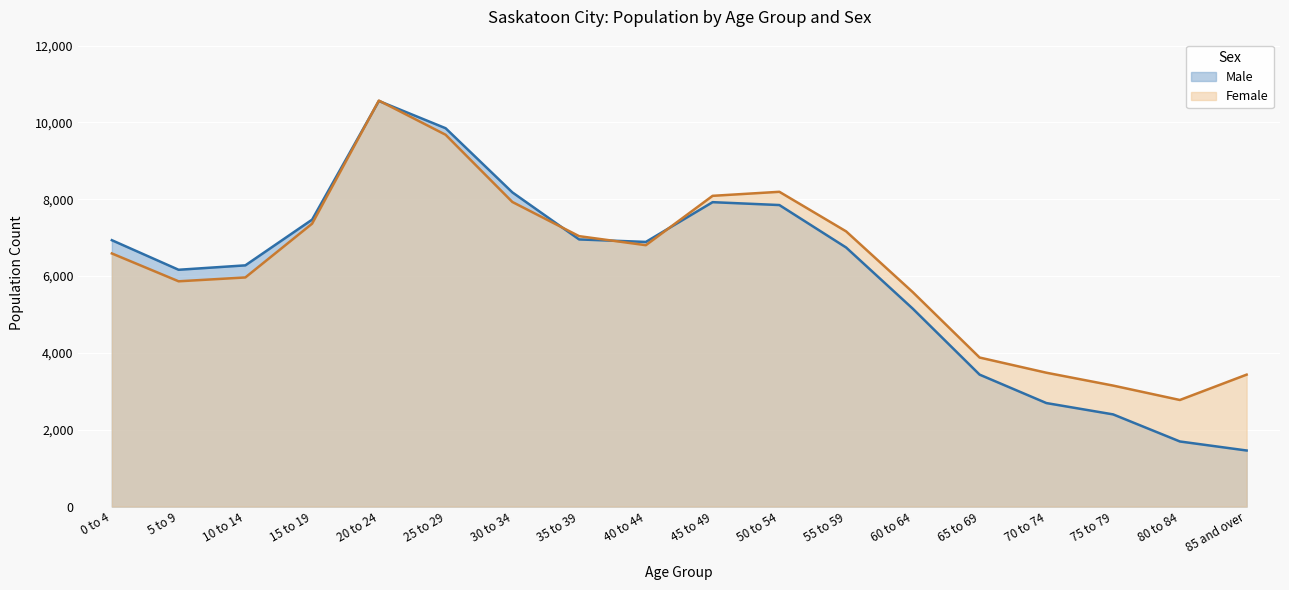

Is the value of Female at 75 to 79 greater than the value of Male at 15 to 19?

No